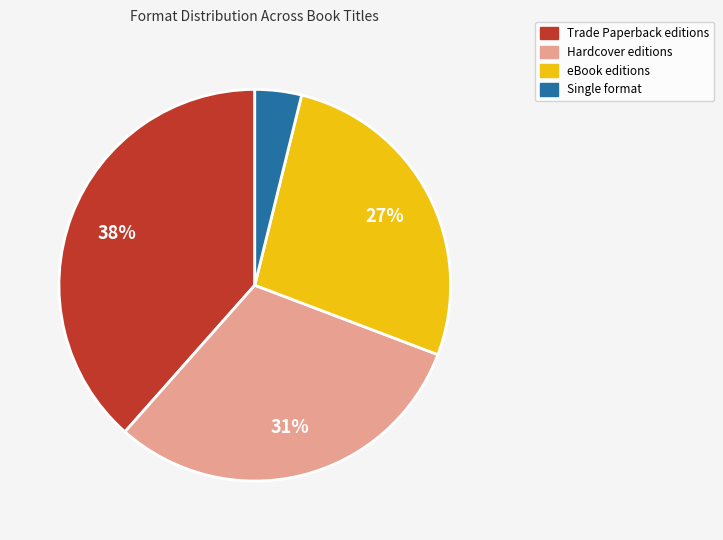

To the nearest percent, what is the average slice percentage?

25%